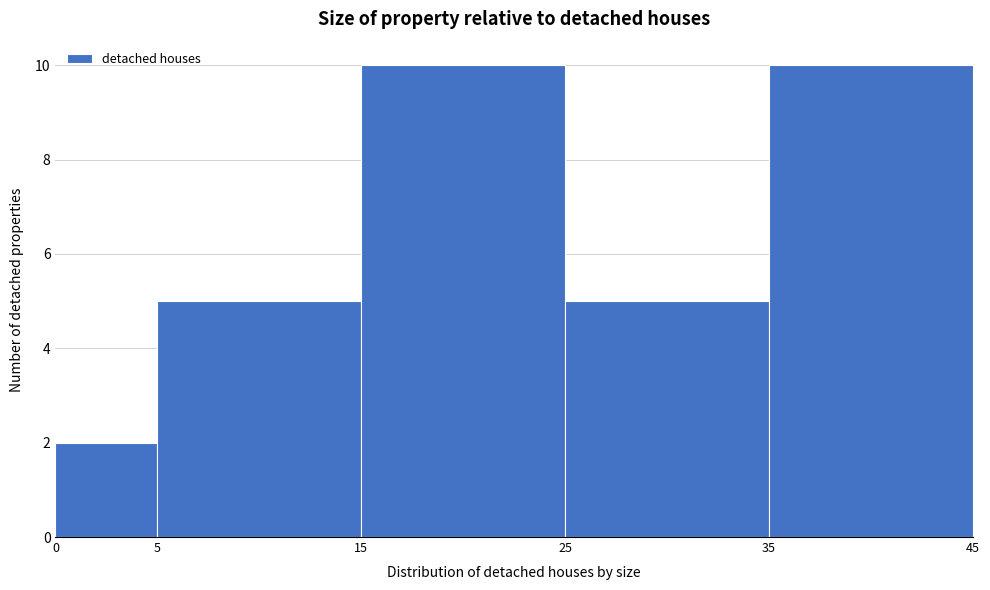

What is the height of the bar covering 5 to 15 on the x-axis? The values are not printed on the chart, so give them approximately, as read against the axis.

5